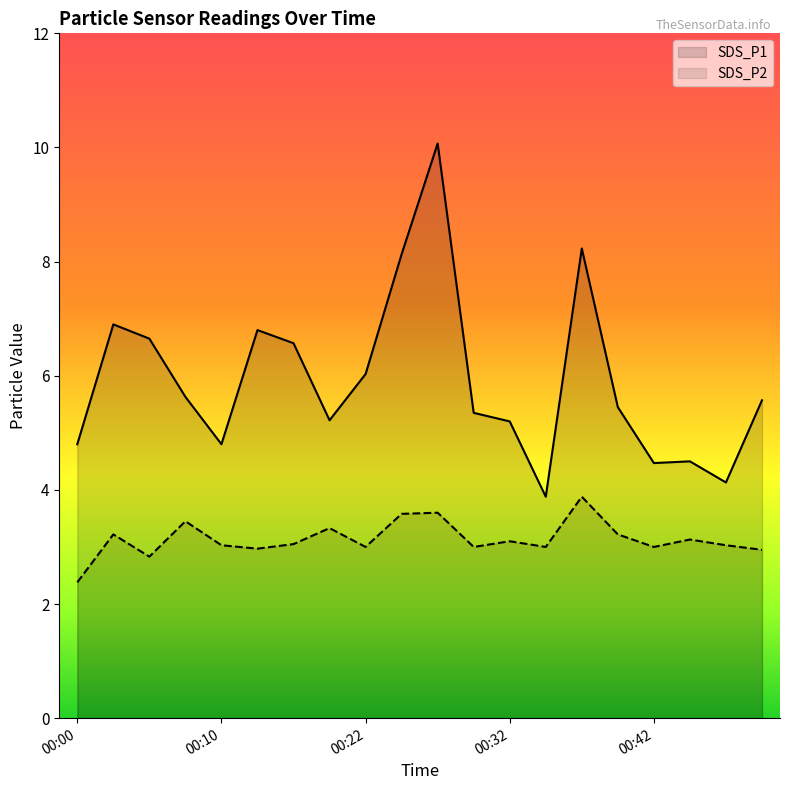

Reading left to right, extract all data points from this chart.

SDS_P1: 4.8	6.9	6.7	5.6	4.8	6.8	6.6	5.2	6.0	8.1	10.1	5.3	5.2	3.9	8.2	5.5	4.5	4.5	4.1	5.6
SDS_P2: 2.4	3.2	2.8	3.5	3.0	3.0	3.0	3.3	3.0	3.6	3.6	3.0	3.1	3.0	3.9	3.2	3.0	3.1	3.0	3.0